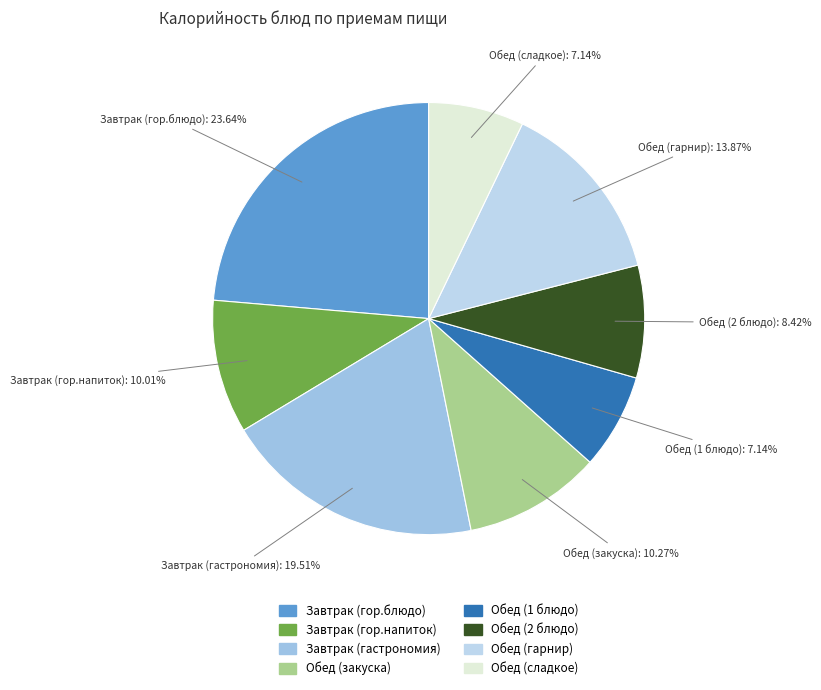

Is it true that Обед (2 блюдо) is 1% of the pie?

False